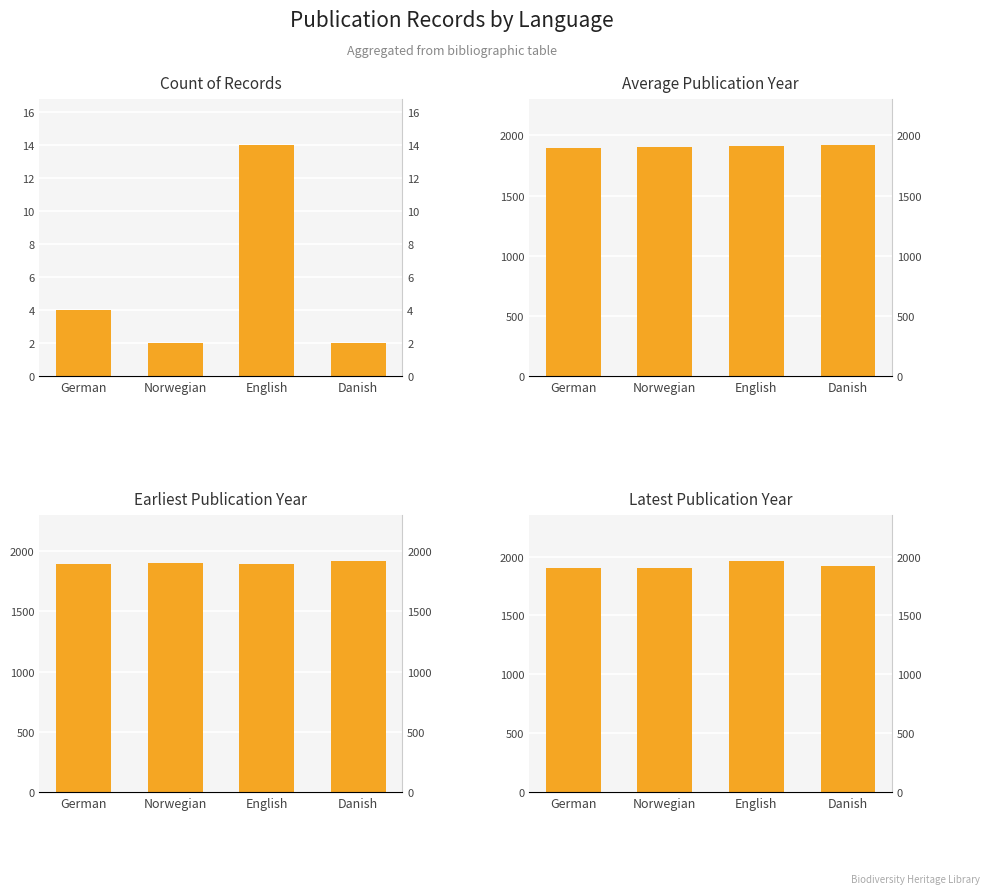

At how many categories does at least one series exceed 1109?

4